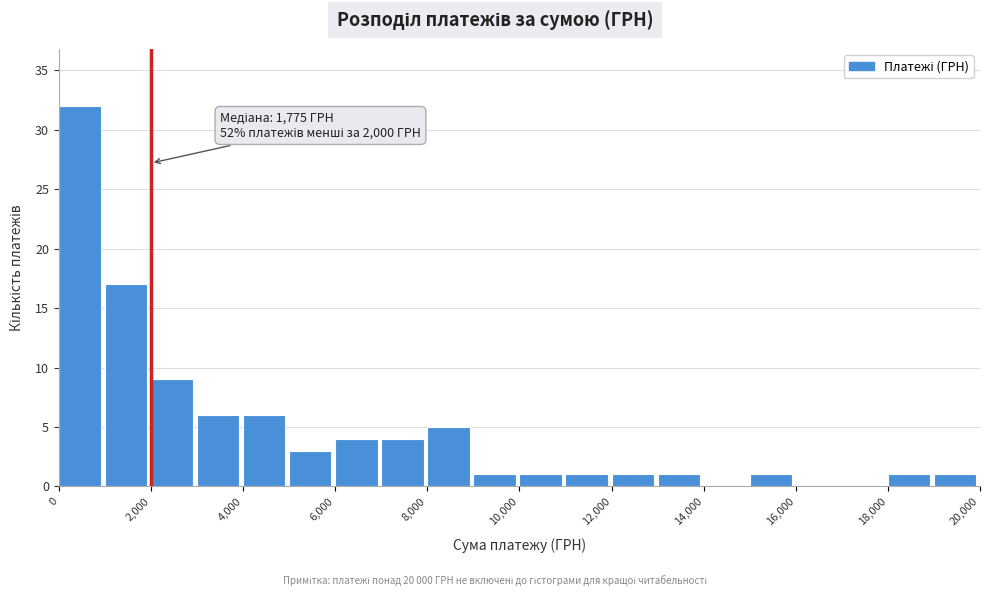

Which range on the x-axis has the tallest bar?

0 to 1000